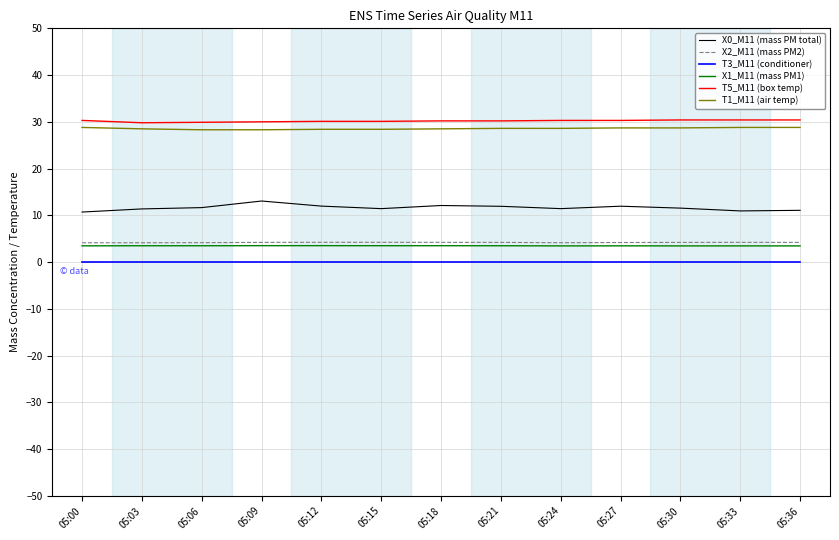

What are all the series names shown in the legend?

X0_M11 (mass PM total), X2_M11 (mass PM2), T3_M11 (conditioner), X1_M11 (mass PM1), T5_M11 (box temp), T1_M11 (air temp)